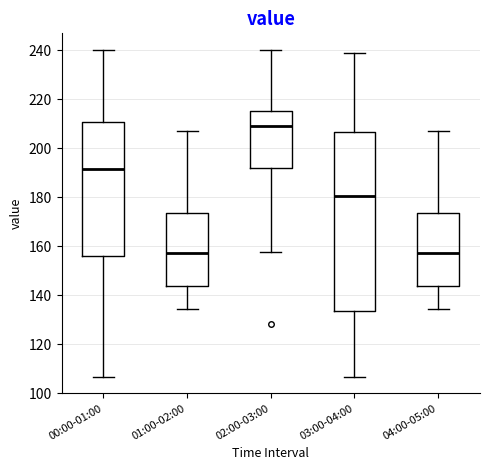

Reading left to right, read every box against the y-axis: the position of its median line, the range the box covers, and the ends of its whiskers. The values are not printed on the chart, so give them approximately, as read against the axis.

00:00-01:00: median 192, box 156 to 210, whiskers 106 to 240
01:00-02:00: median 158, box 144 to 174, whiskers 134 to 208
02:00-03:00: median 210, box 192 to 216, whiskers 158 to 240
03:00-04:00: median 180, box 134 to 206, whiskers 106 to 238
04:00-05:00: median 158, box 144 to 174, whiskers 134 to 208